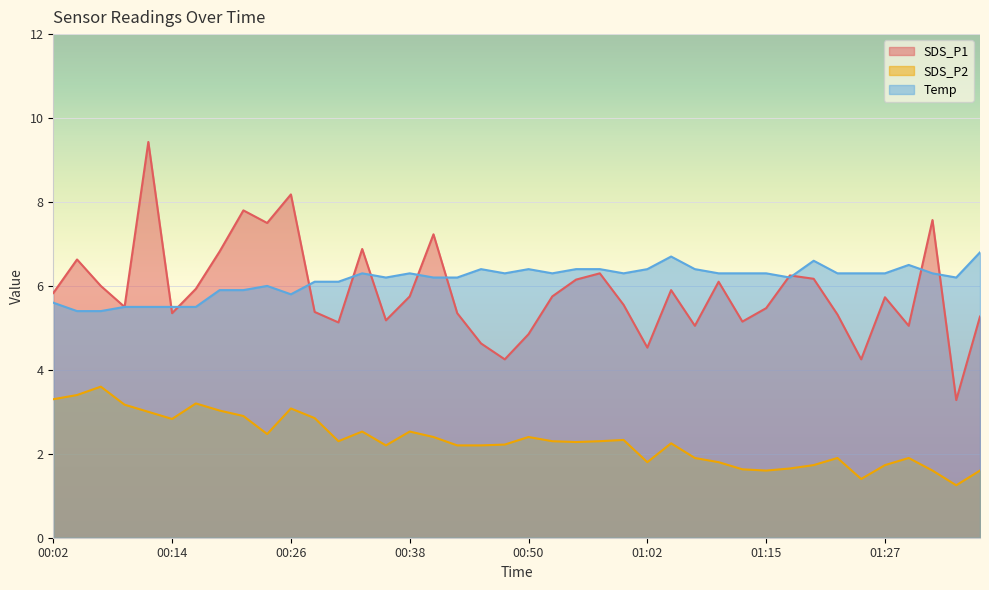

Count the number of categories in the chart.

40